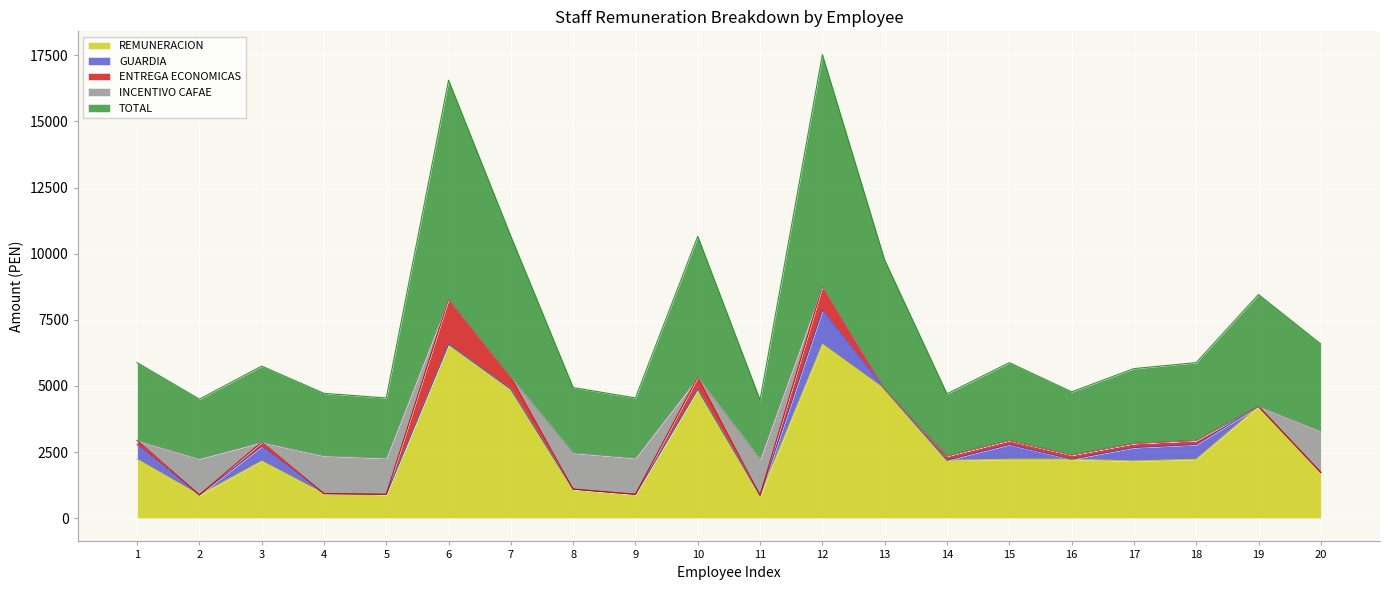

How many values in the REMUNERACION series exceed 2230?

10